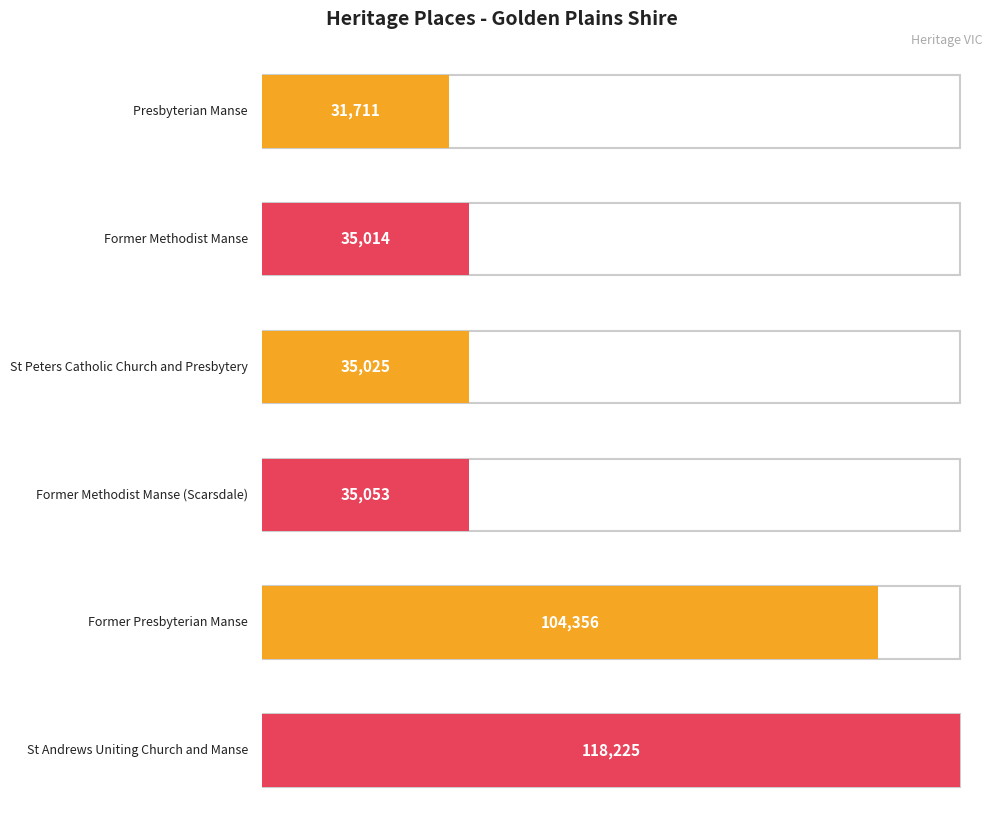

List the labels in order of value, largest first.

St Andrews Uniting Church and Manse, Former Presbyterian Manse, Former Methodist Manse (Scarsdale), St Peters Catholic Church and Presbytery, Former Methodist Manse, Presbyterian Manse